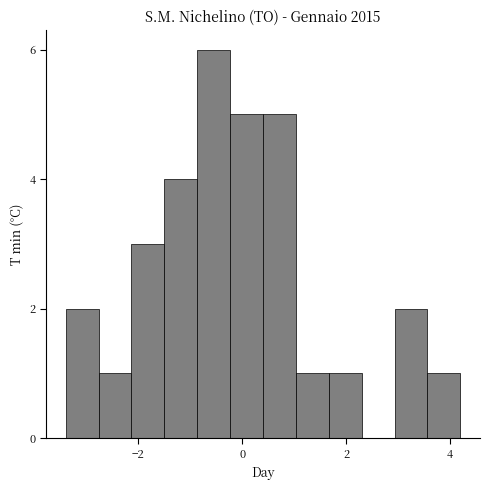

Read against the x-axis, roughly where is the centre of the tallest bar?

-0.6